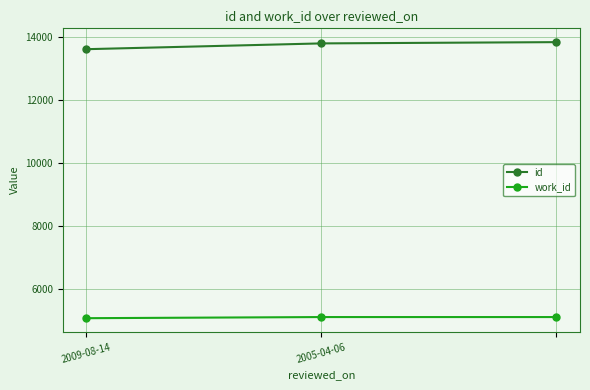

What is the smallest value displayed?

5070